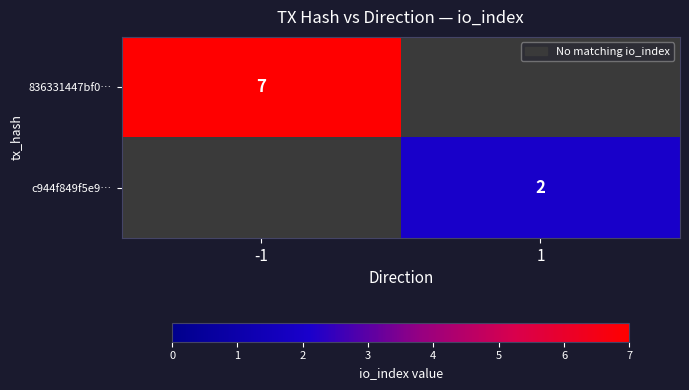

Is the value of c944f849f5e9… at 1 greater than the value of 836331447bf0… at -1?

No